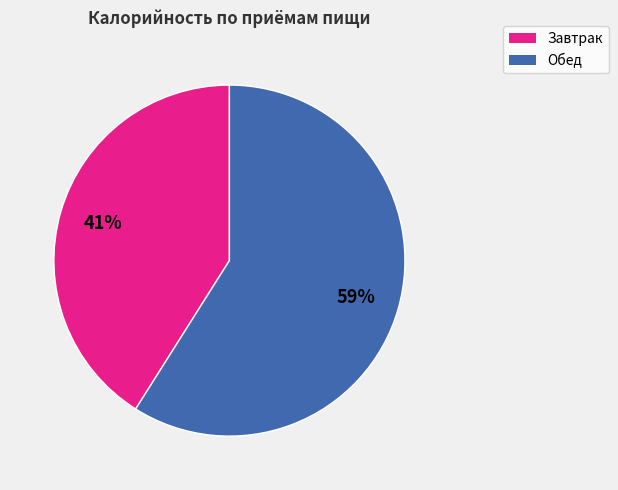

To the nearest percent, what is the difference between the largest and smallest slice percentages?

18%